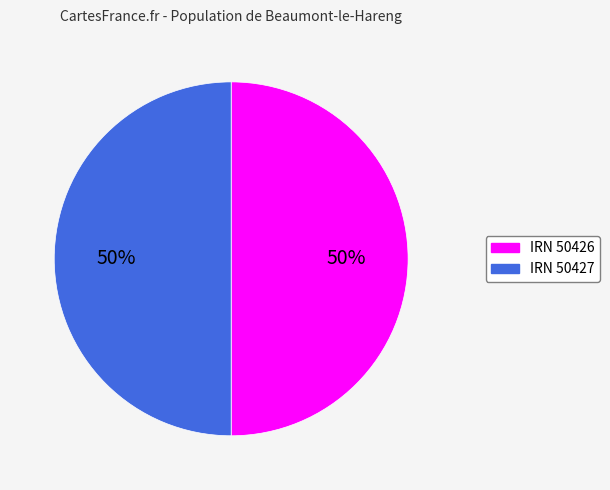

To the nearest percent, what is the average slice percentage?

50%